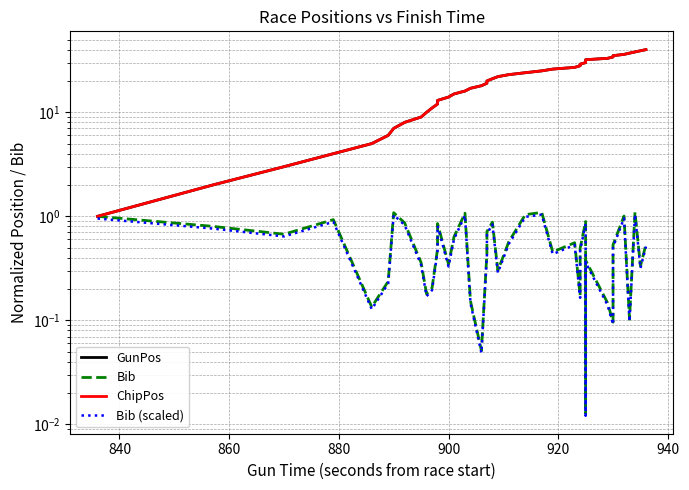

Reading right to left, extract all data points from this chart.

GunPos: 40.0	39.0	38.0	37.0	36.0	35.0	34.0	33.0	32.0	31.0	30.0	29.0	28.0	27.0	26.0	25.0	24.0	23.0	22.0	21.0	20.0	19.0	18.0	17.0	16.0	15.0	14.0	13.0	12.0	11.0	10.0	9.0	8.0	7.0	6.0	5.0	4.0	3.0	2.0	1.0
Bib: 0.5	0.3	1.1	0.1	1.0	0.5	0.1	0.1	0.4	0.0	0.9	0.5	0.2	0.6	0.5	1.1	1.0	0.6	0.3	0.9	0.7	0.4	0.1	0.2	1.1	0.6	0.3	0.9	0.5	0.2	0.2	0.4	0.9	1.1	0.2	0.1	0.9	0.7	0.8	1.0
ChipPos: 40.0	39.0	38.0	37.0	36.0	35.0	34.0	33.0	32.0	31.0	30.0	29.0	28.0	27.0	26.0	25.0	24.0	23.0	22.0	21.0	20.0	19.0	18.0	17.0	16.0	15.0	14.0	13.0	12.0	11.0	10.0	9.0	8.0	7.0	6.0	5.0	4.0	3.0	2.0	1.0
Bib (scaled): 0.5	0.3	1.0	0.1	1.0	0.5	0.1	0.1	0.4	0.0	0.8	0.5	0.2	0.5	0.4	1.0	1.0	0.5	0.3	0.8	0.7	0.4	0.0	0.1	1.0	0.6	0.3	0.8	0.5	0.2	0.2	0.3	0.8	1.0	0.2	0.1	0.9	0.6	0.8	1.0